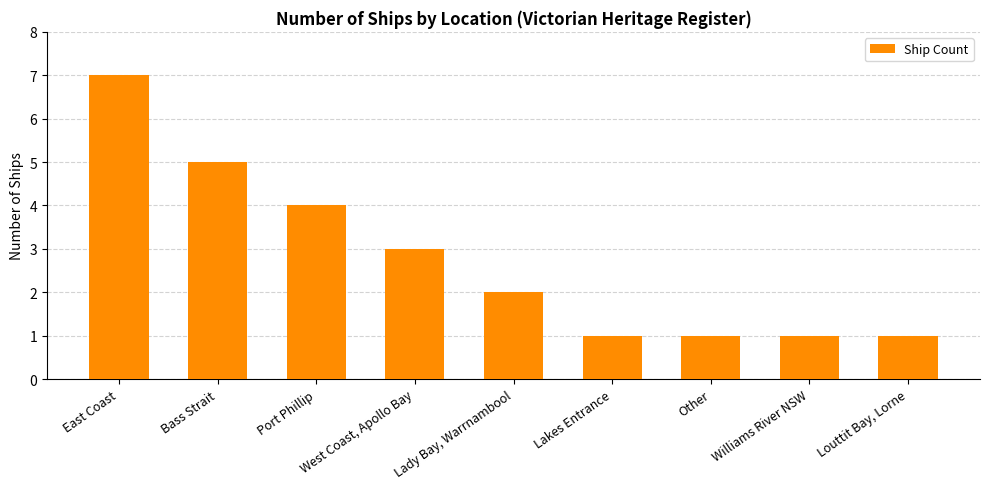

Reading left to right, extract all data points from this chart.

7	5	4	3	2	1	1	1	1